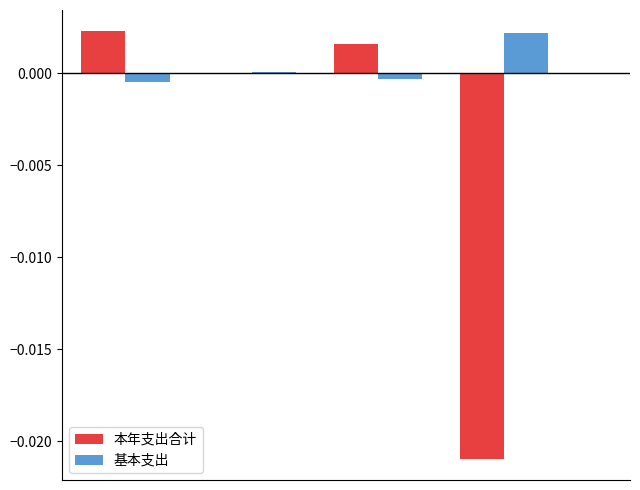

Which series has the largest total across all categories?

基本支出